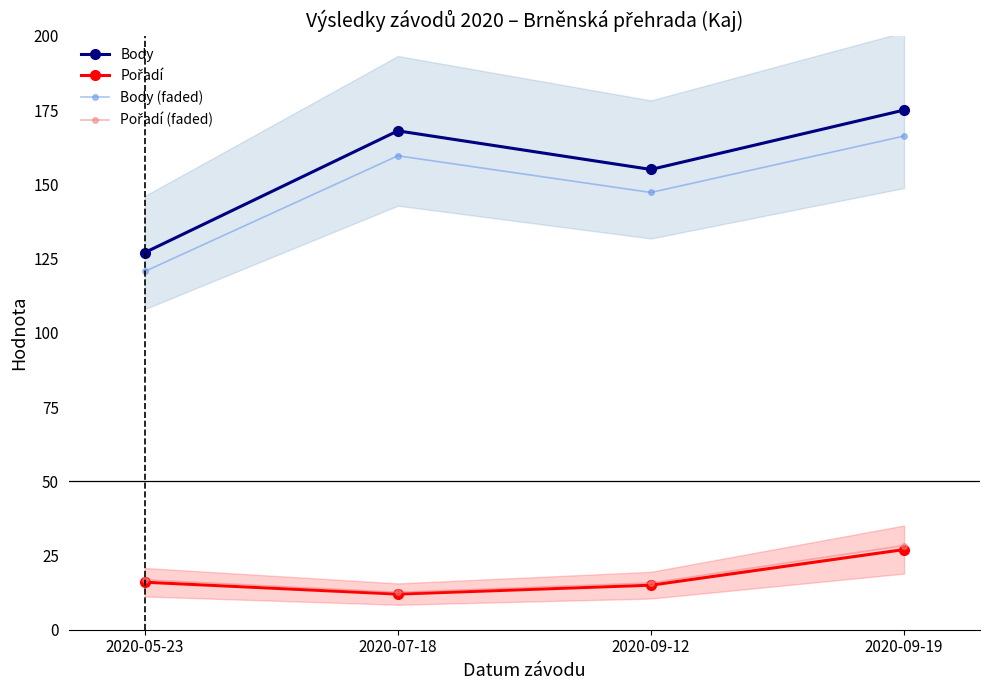

What is the sum of all Body values?

625.0